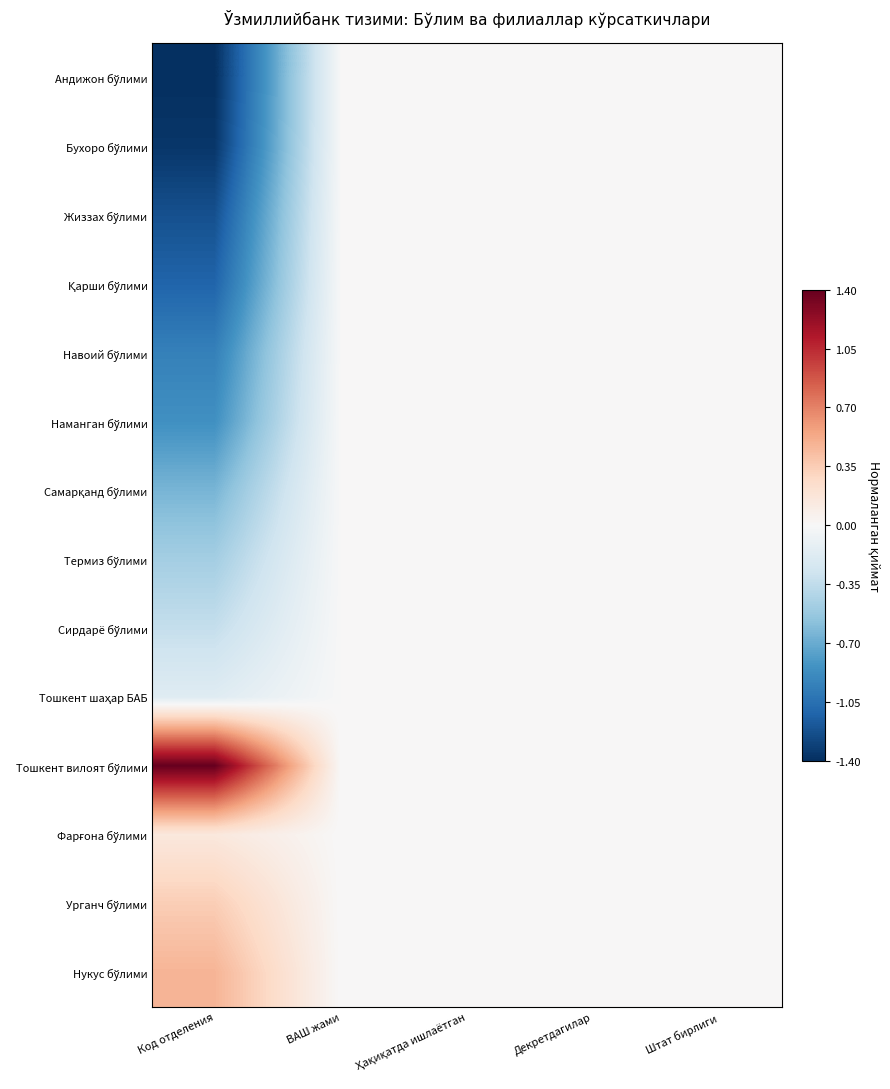

Which label corresponds to the smallest value in the chart?

Код отделения